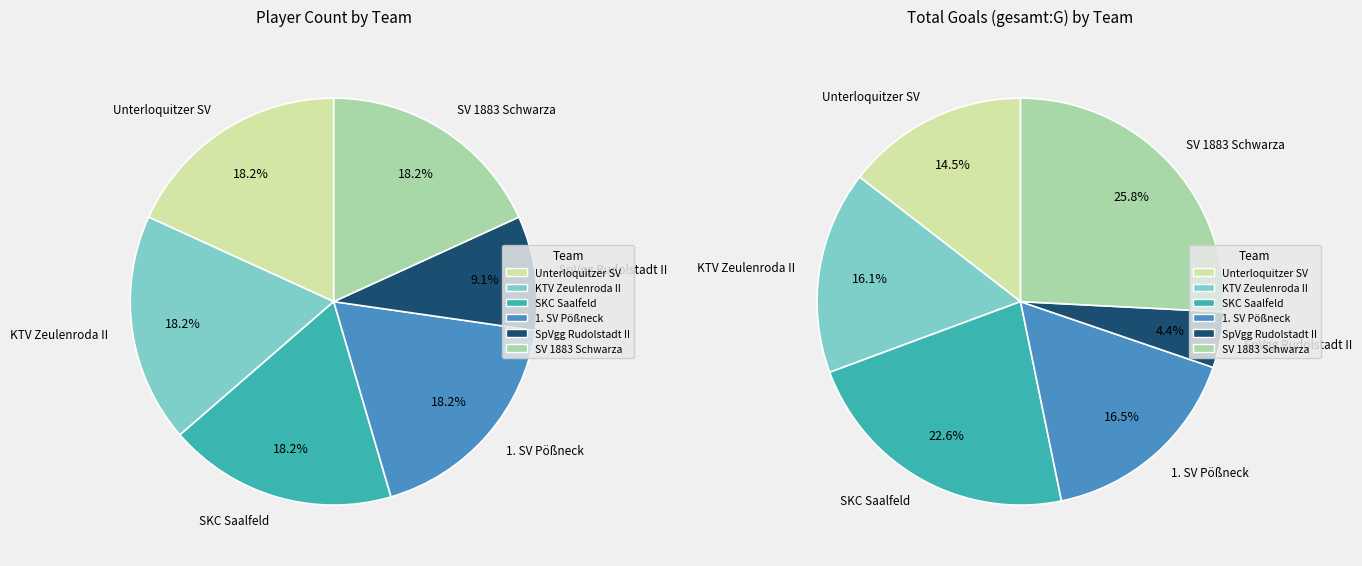

How many segments does this pie chart have?

6